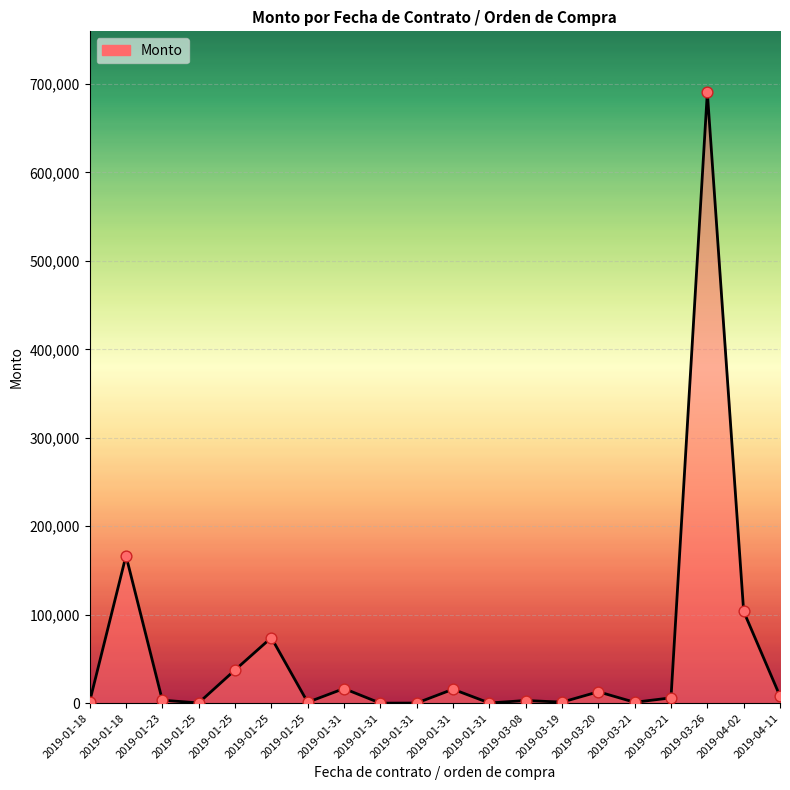

Approximately how many times larger is the value at 2019-03-26 compared to 2019-01-23?

205.5